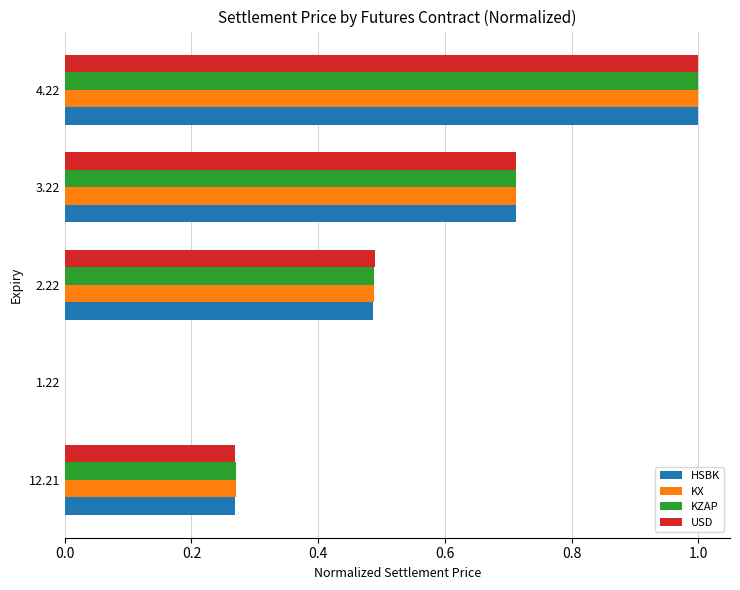

Between 12.21 and 3.22, which series saw the biggest shift?

USD